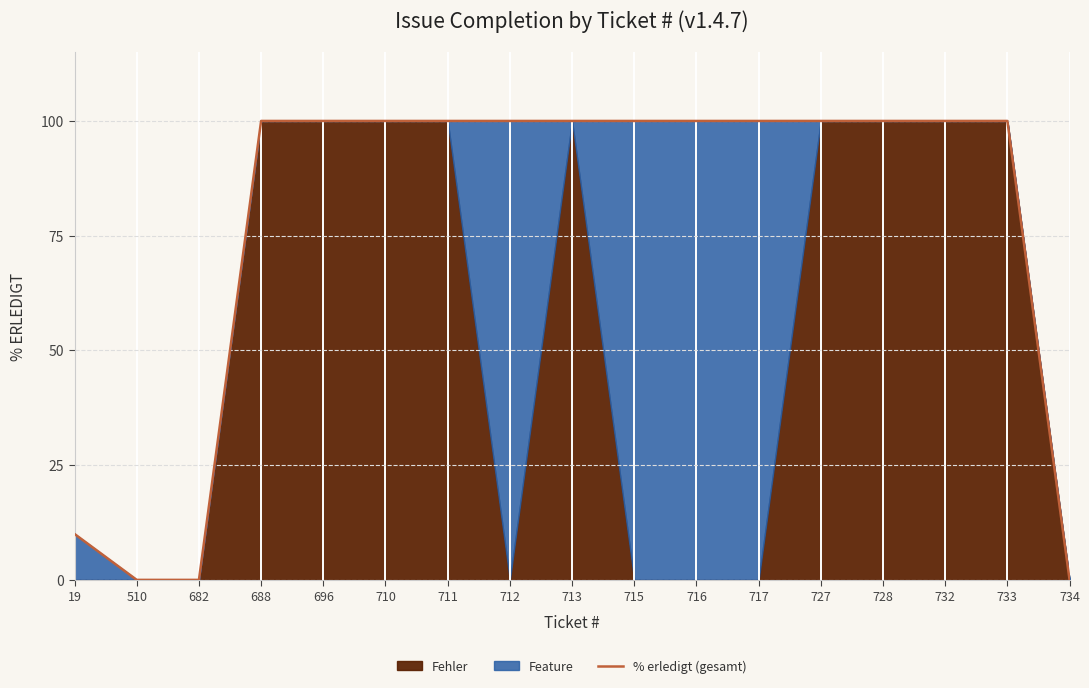

Reading left to right, transcribe all the data shown in this chart.

10	0	0	100	100	100	100	100	100	100	100	100	100	100	100	100	0